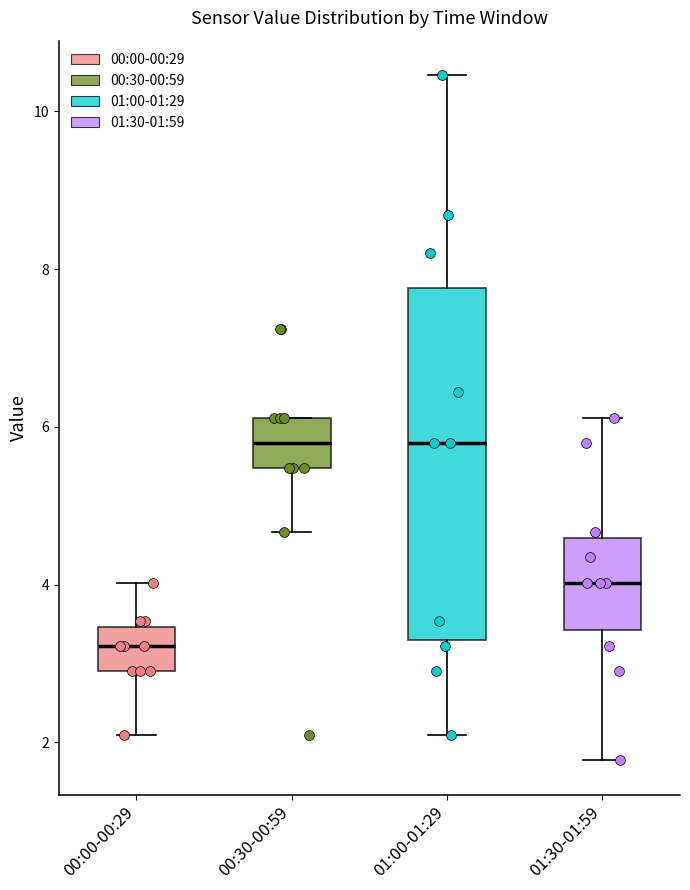

Reading left to right, read every box against the y-axis: the position of its median line, the range the box covers, and the ends of its whiskers. The values are not printed on the chart, so give them approximately, as read against the axis.

00:00-00:29: median 3.2, box 2.8 to 3.4, whiskers 2.0 to 4.0
00:30-00:59: median 5.8, box 5.4 to 6.2, whiskers 4.6 to 6.2
01:00-01:29: median 5.8, box 3.2 to 7.8, whiskers 2.0 to 10.4
01:30-01:59: median 4.0, box 3.4 to 4.6, whiskers 1.8 to 6.2